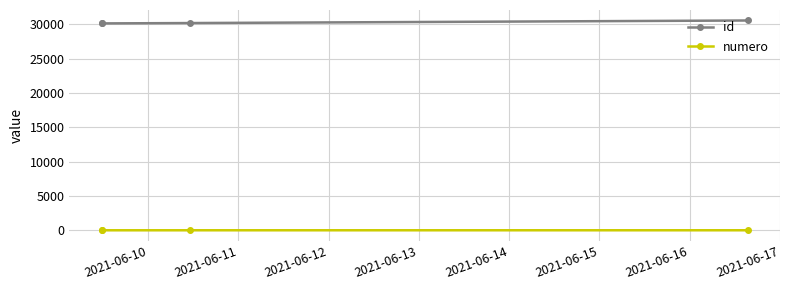

How many interior local valleys does the id series have?

1